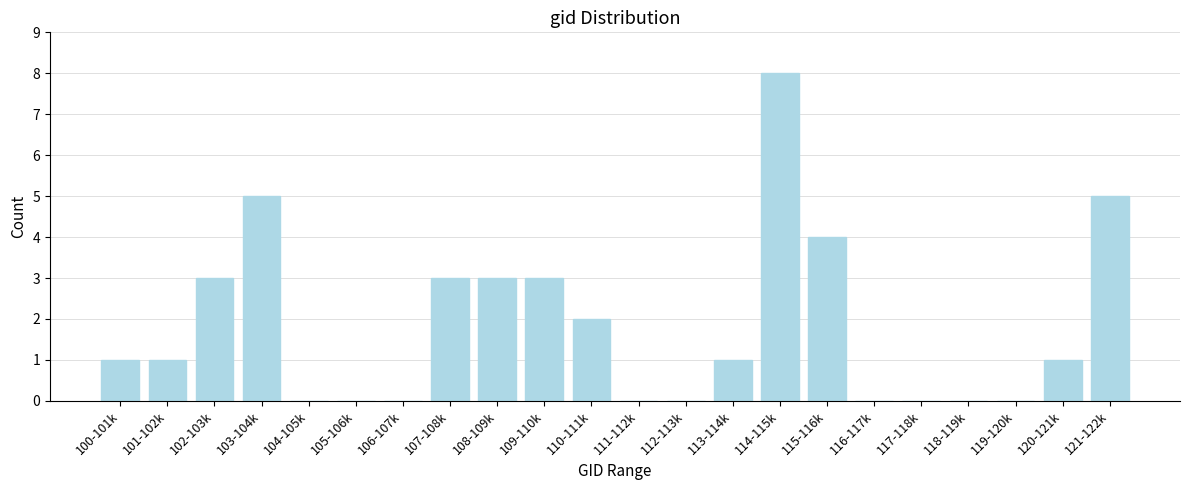

Reading left to right, list all the values displayed in this chart.

100-101k=1	101-102k=1	102-103k=3	103-104k=5	104-105k=0	105-106k=0	106-107k=0	107-108k=3	108-109k=3	109-110k=3	110-111k=2	111-112k=0	112-113k=0	113-114k=1	114-115k=8	115-116k=4	116-117k=0	117-118k=0	118-119k=0	119-120k=0	120-121k=1	121-122k=5